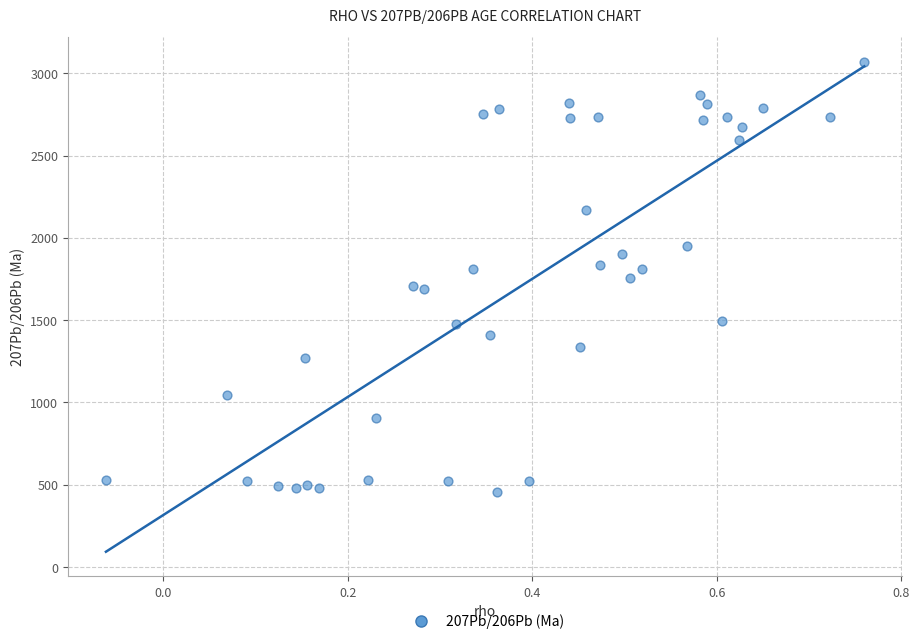

What is the range of Y values (max minus min)?

2616.7